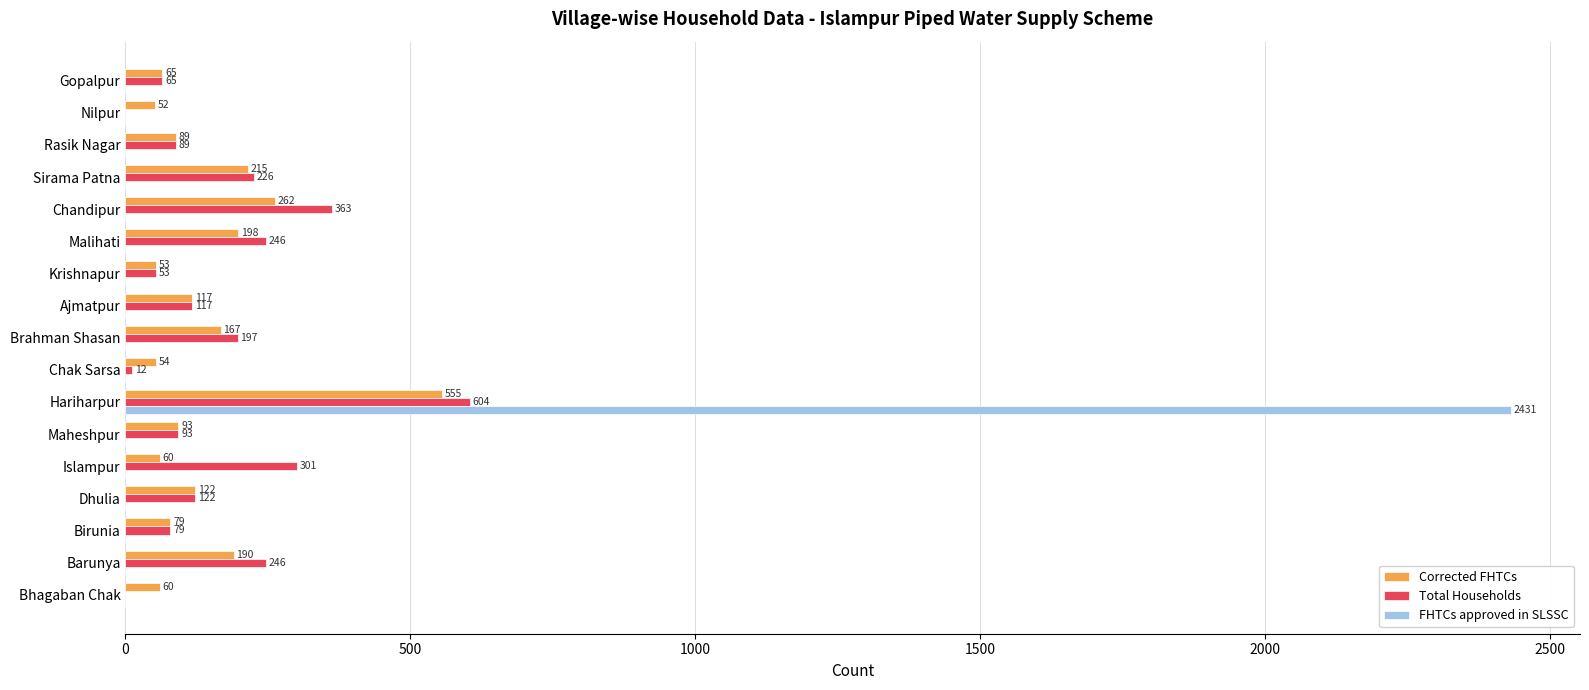

True or false: Total Households has a value of 53 at Krishnapur.

True